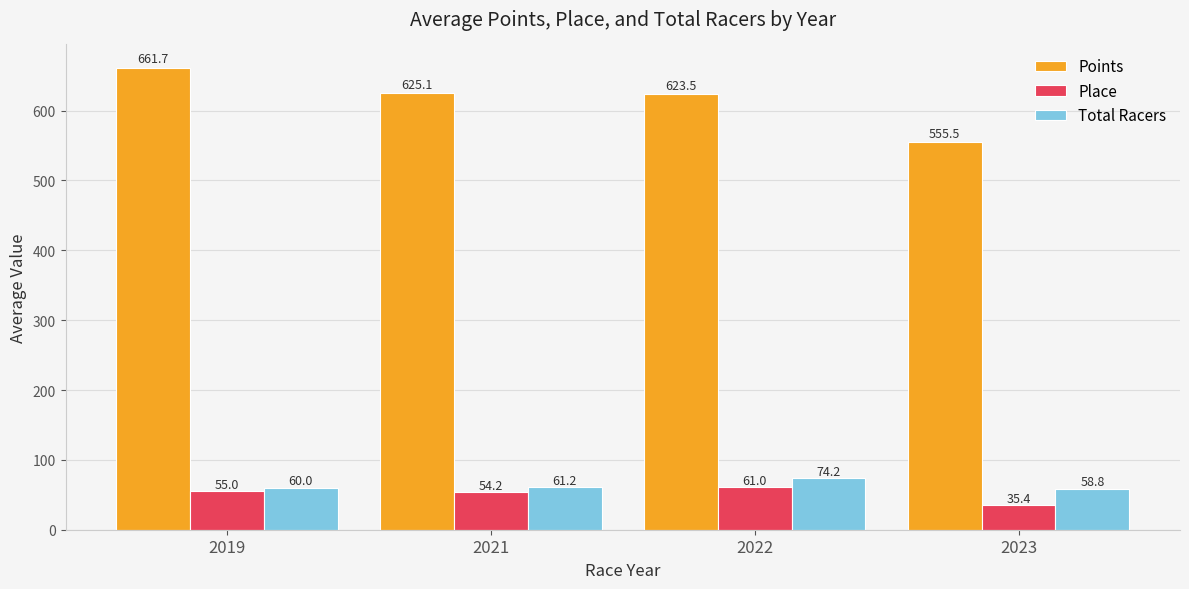

What is the difference between the maximum and second lowest values in the Place series?

6.8